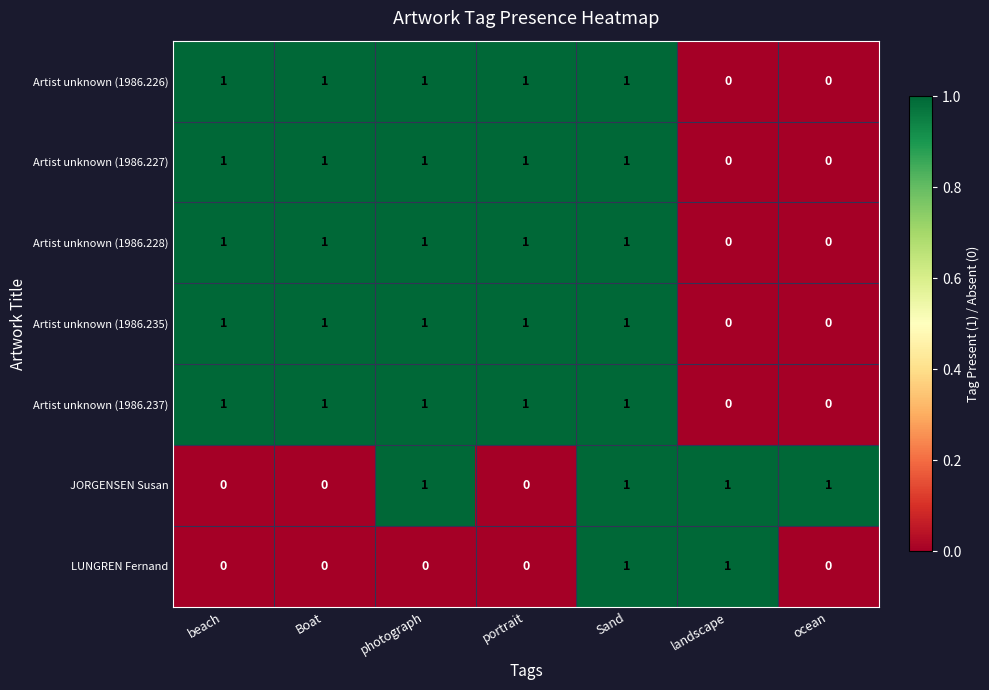

What is the sum of all Artist unknown (1986.226) values?

5